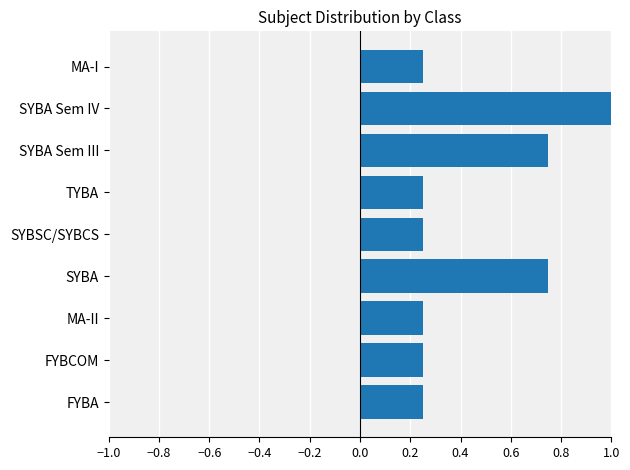

True or false: the data shows 0.4 at FYBA.

False